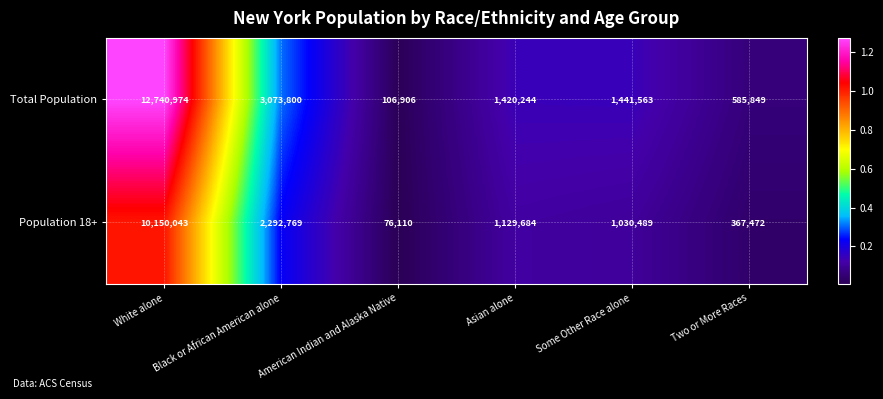

Rank the series by their maximum value, from highest to lowest.

Total Population, Population 18+